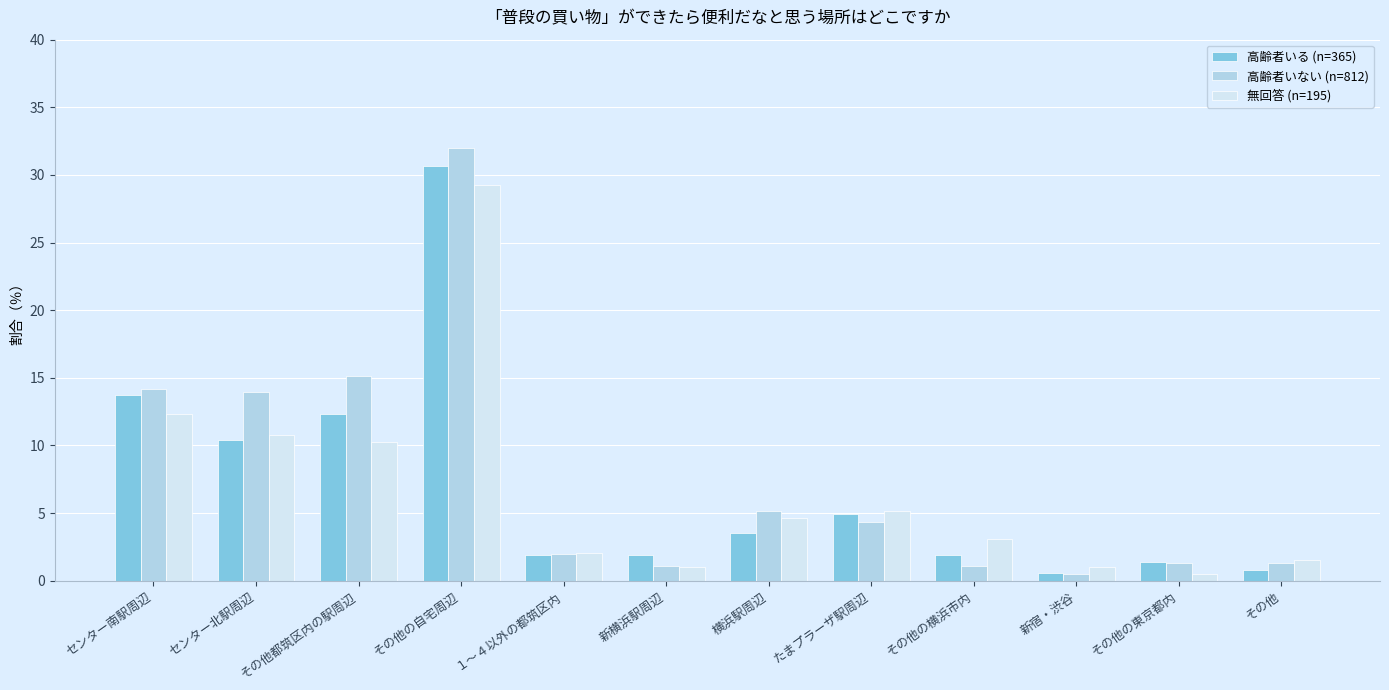

What is the approximate value of 高齢者いない (n=812) at １～４以外の都筑区内?

2.0